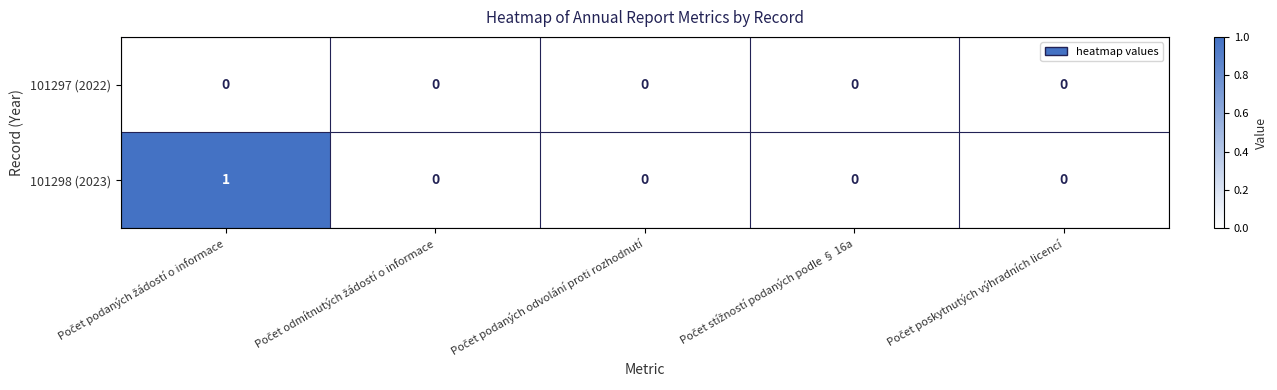

Which series has the widest spread of values?

101298 (2023)